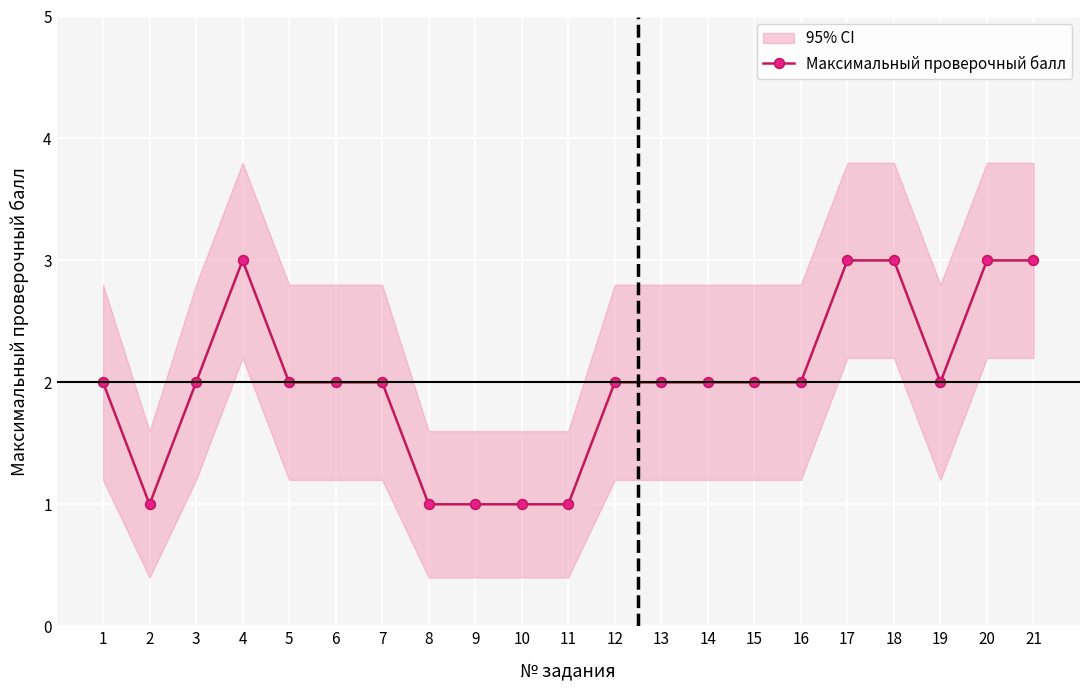

What is the value of the 18th point from the left?

3